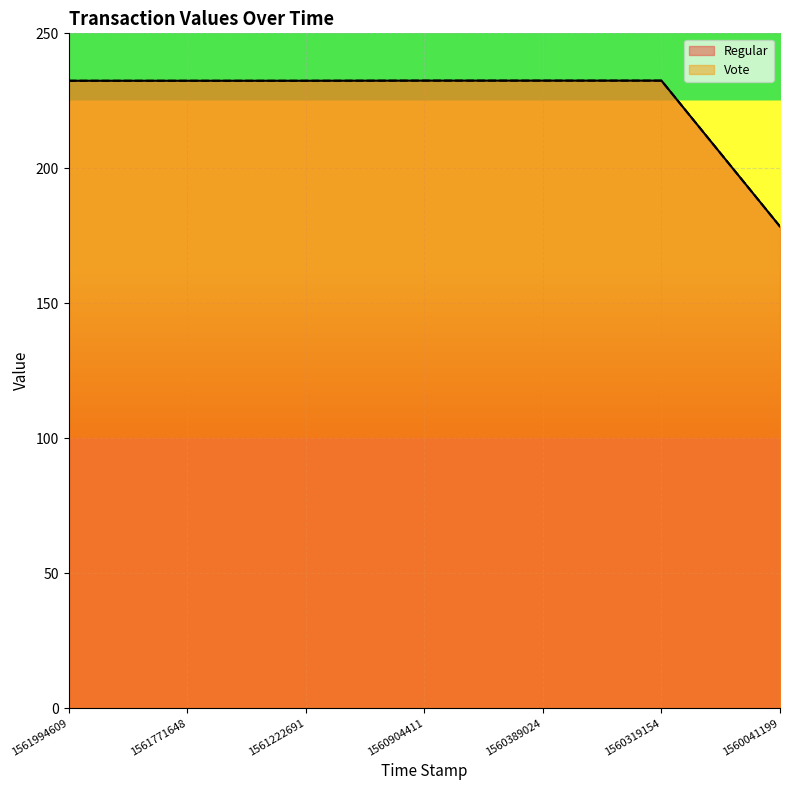

How many categories are shown in the chart?

7